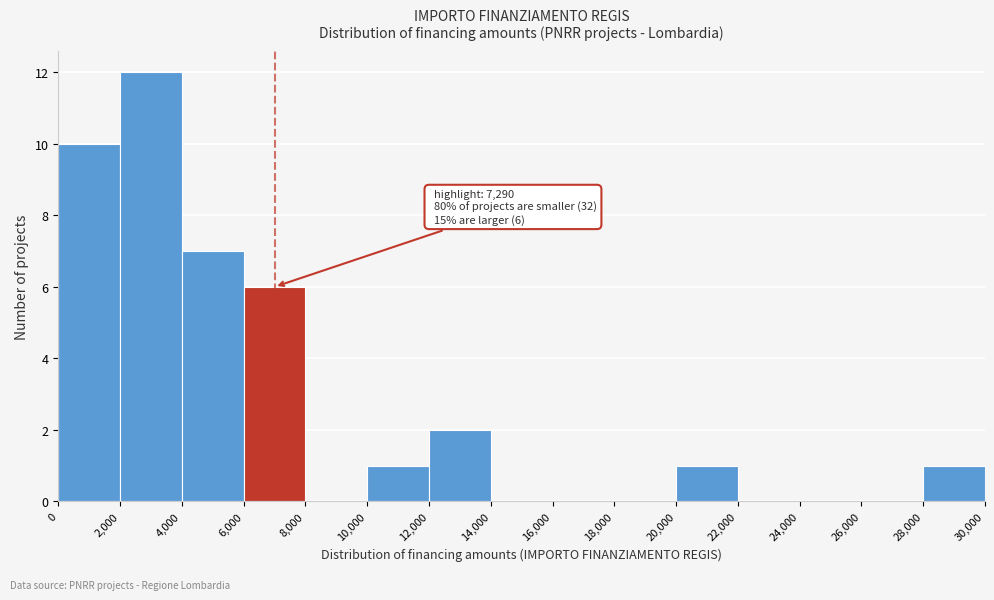

Which range on the x-axis has the tallest bar?

2,000 to 4,000